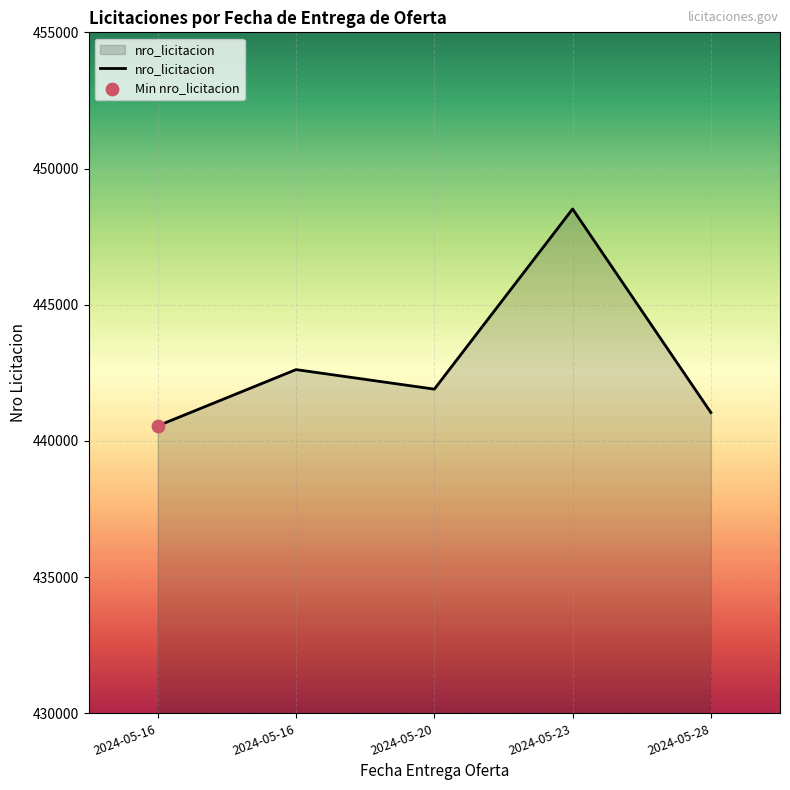

Is this an area chart (filled region under the line)?

Yes